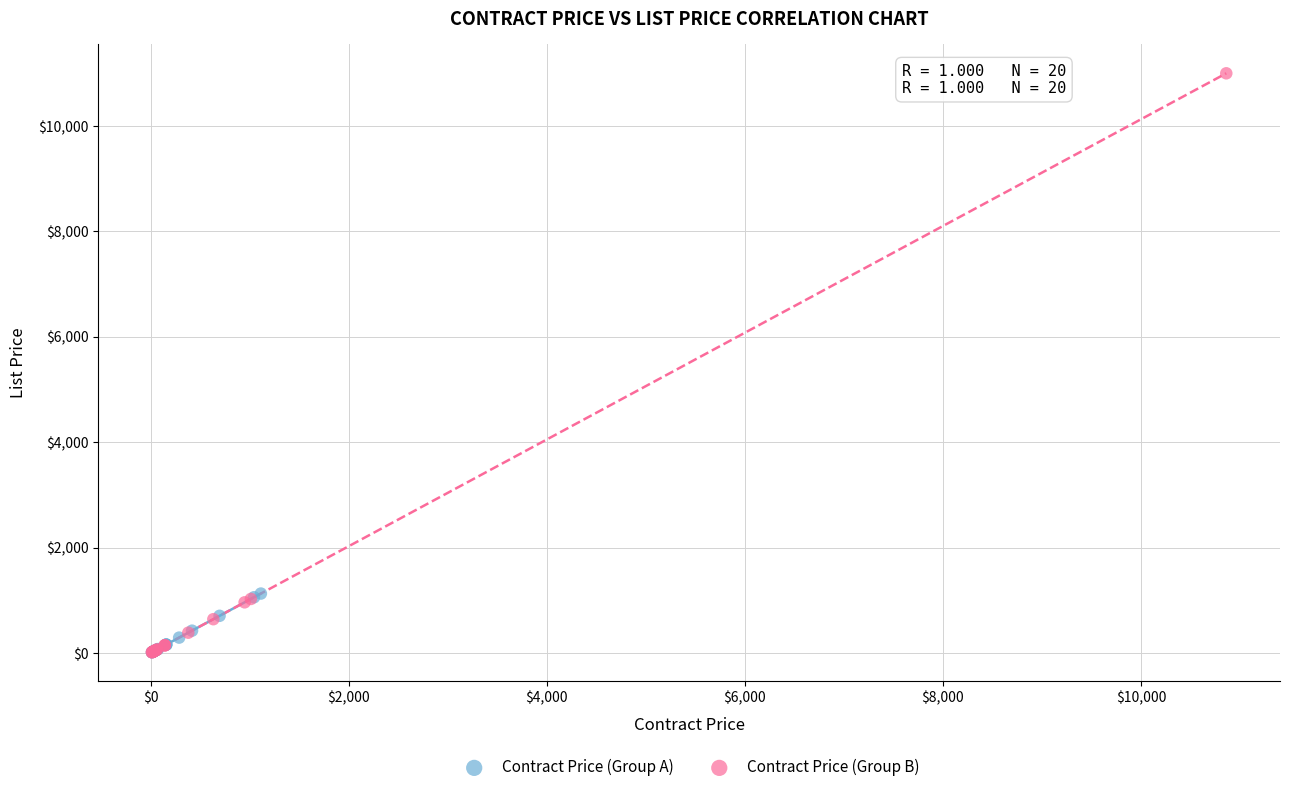

Which series contains the highest Y value?

Contract Price (Group B)